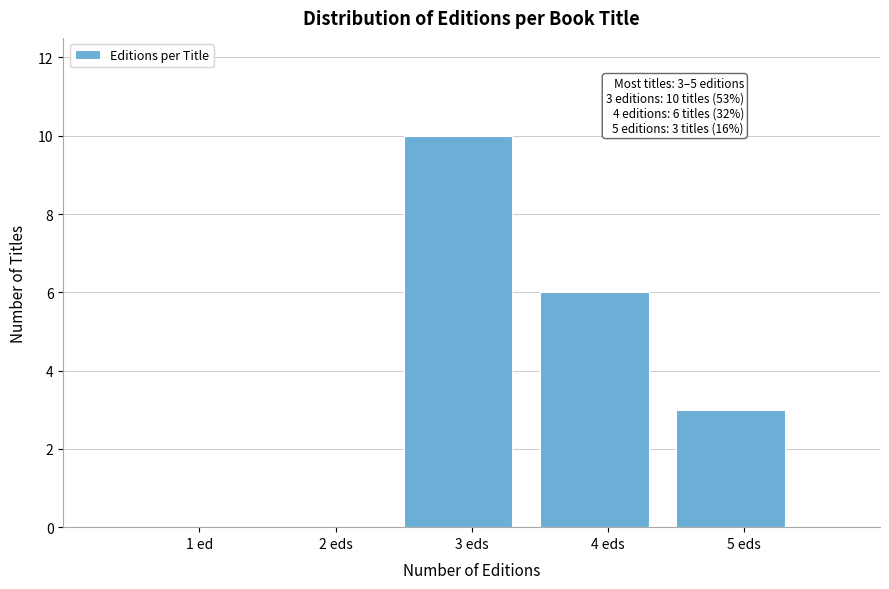

Reading right to left, transcribe all the data shown in this chart.

5 eds=3	4 eds=6	3 eds=10	2 eds=0	1 ed=0